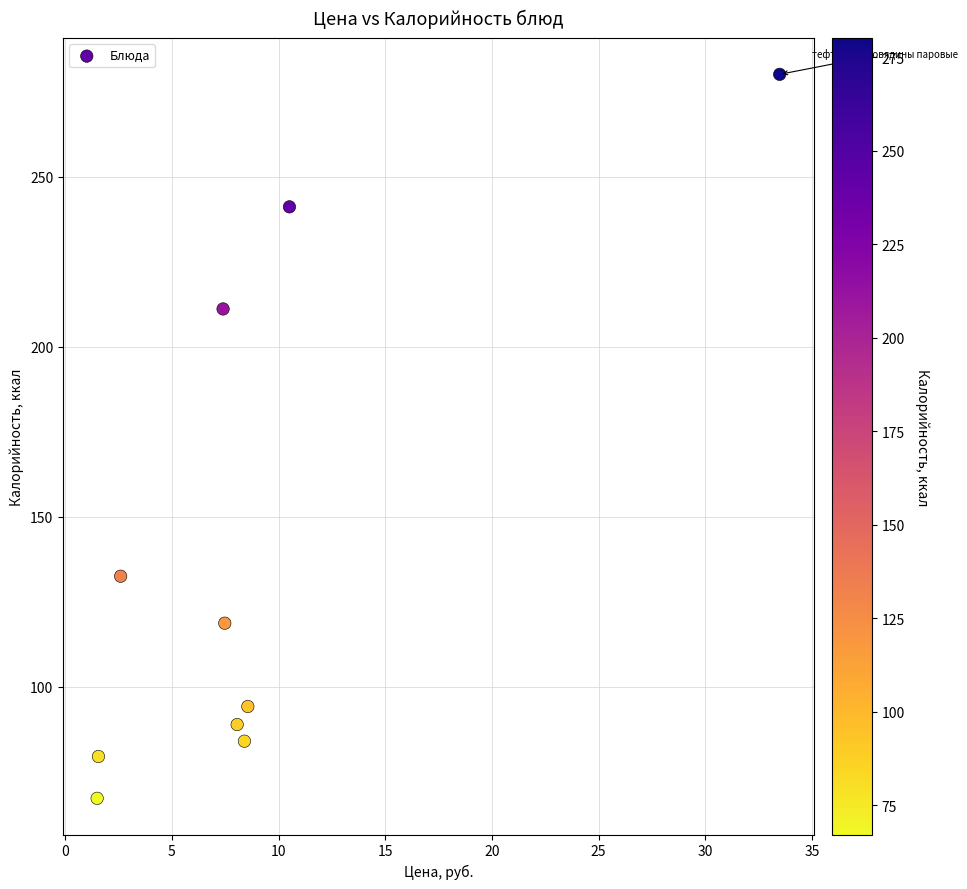

What Y value in the scatter plot is closest to 173?

211.1